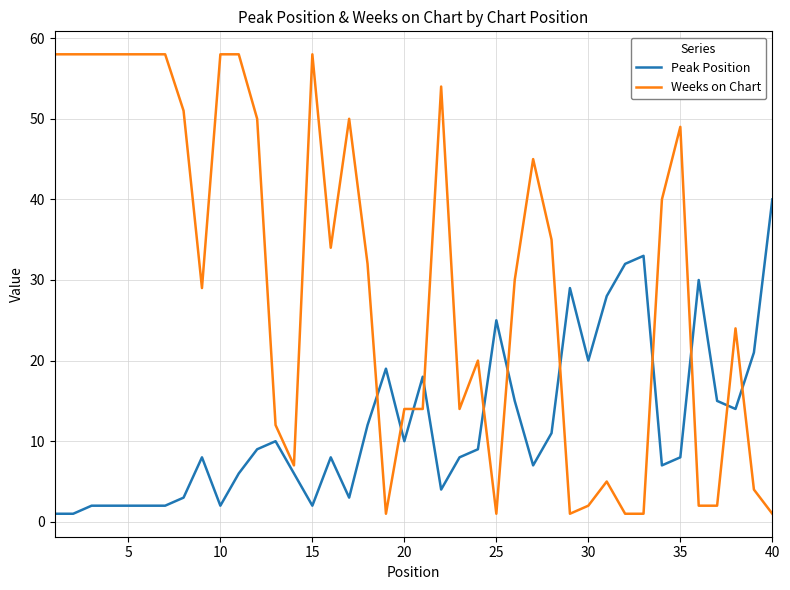

What is the difference between the maximum and minimum values in the Weeks on Chart series?

57